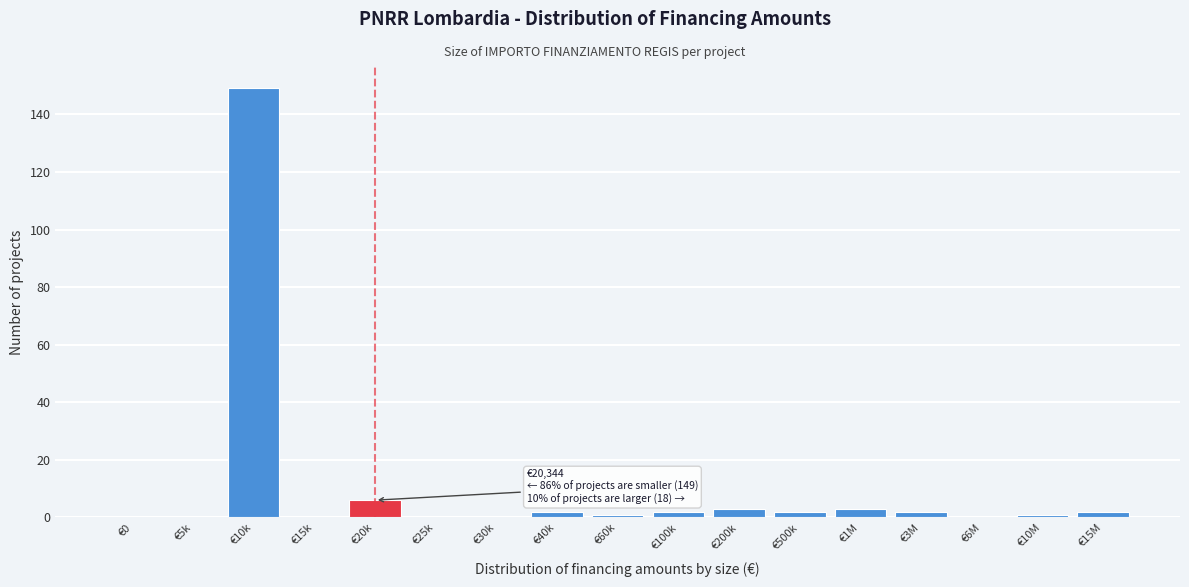

Which category has the highest value across all series?

€10k